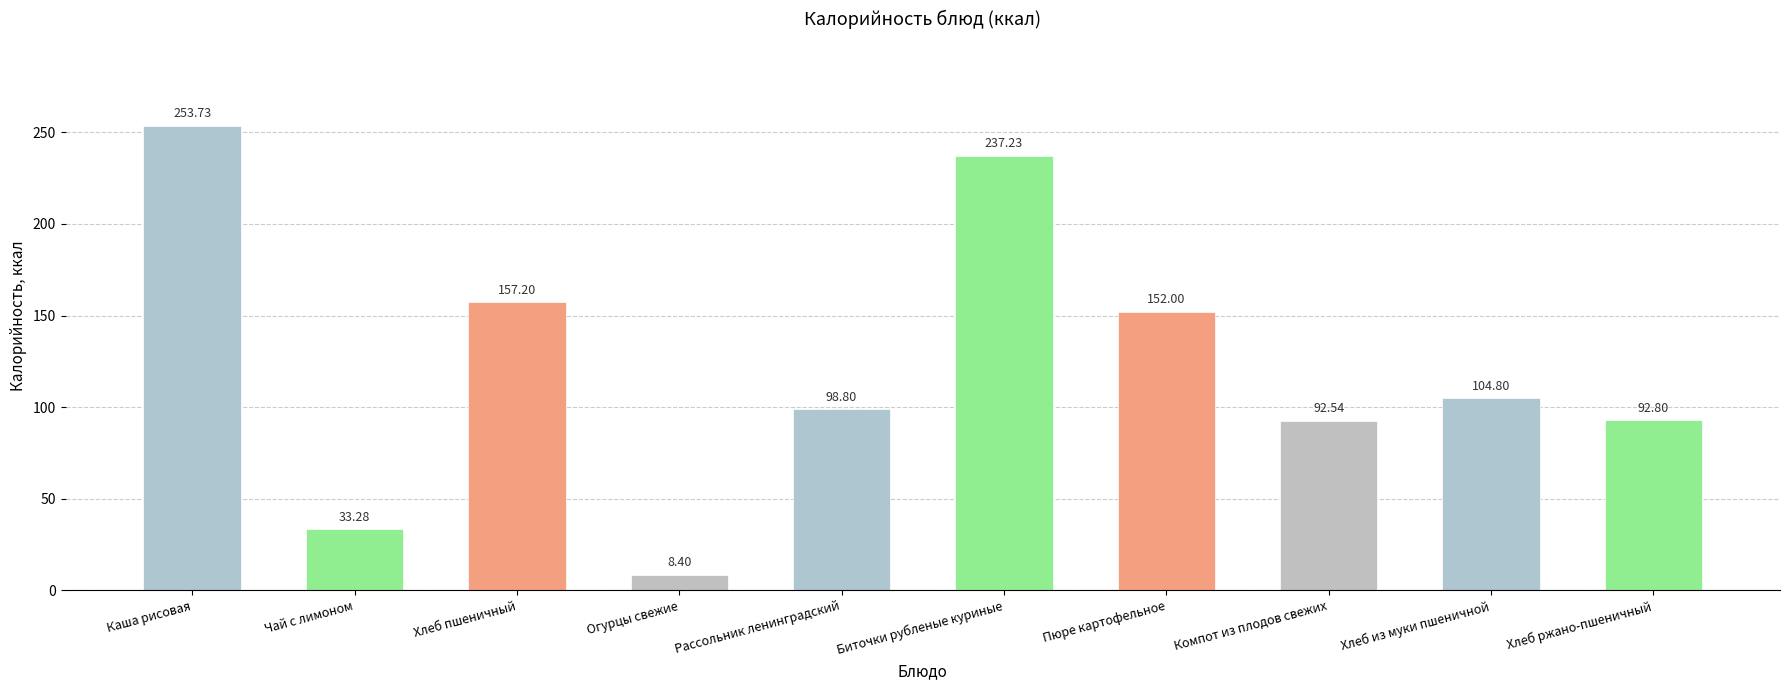

How many distinct data groups are displayed?

1